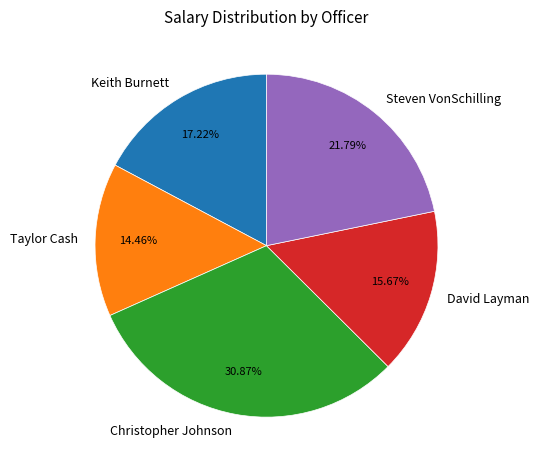

Does any single category account for the majority?

No